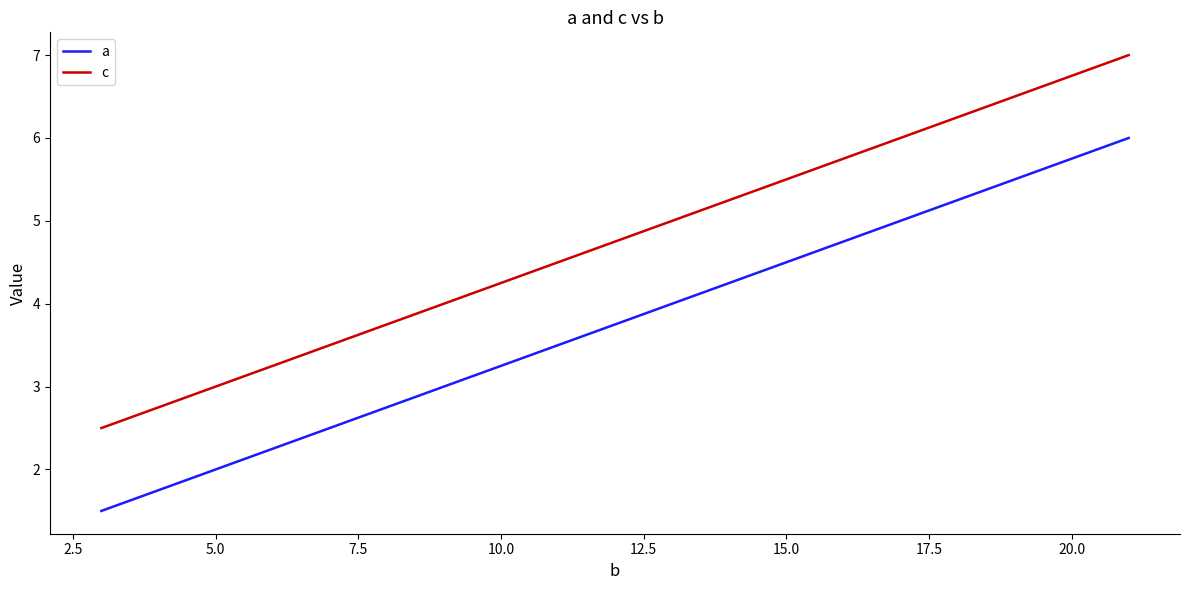

True or false: c and a cross at least once.

False